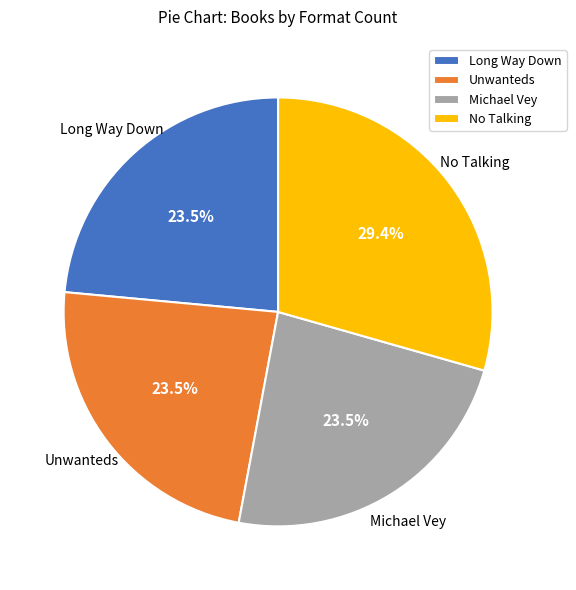

What percentage is NOT represented by Long Way Down?

76.5%